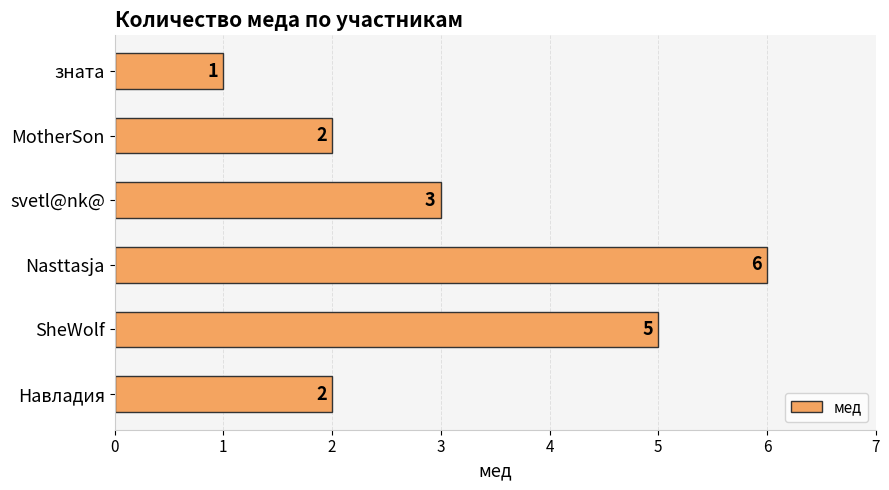

What is the difference between the maximum and second lowest values?

4